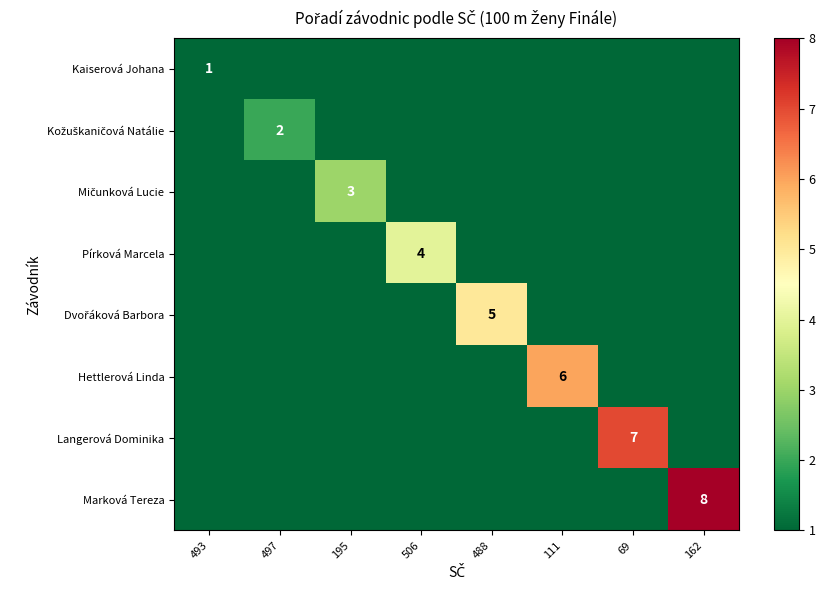

How many Marková Tereza values are between 0 and 1?

7